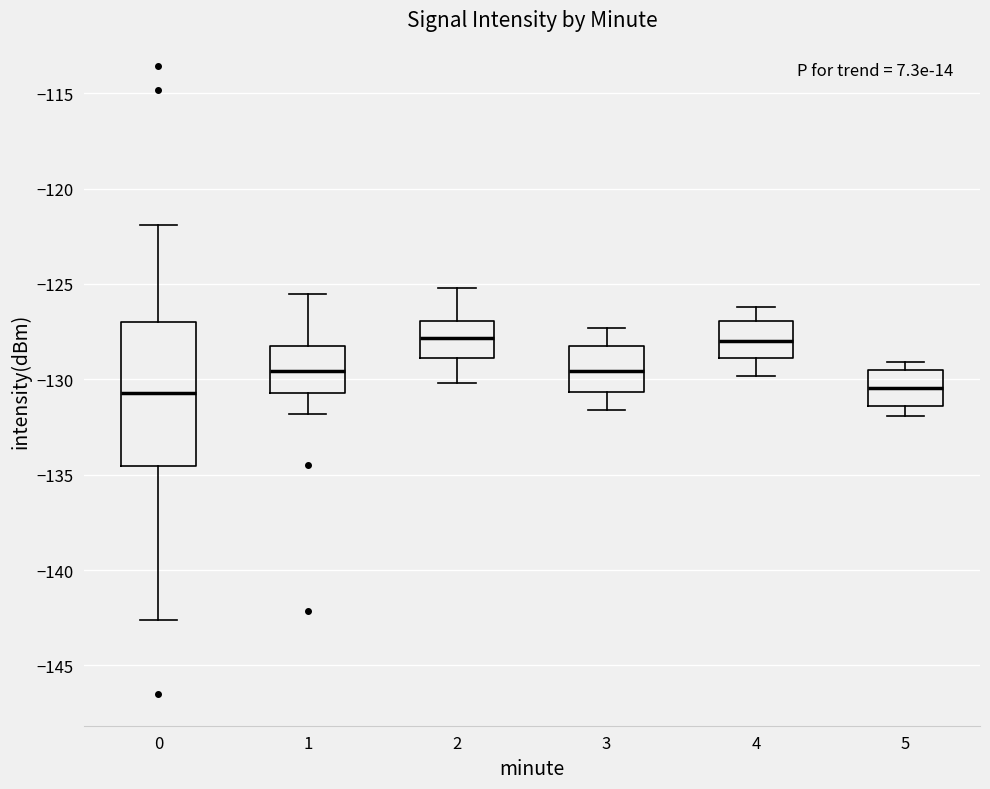

Which box is the tallest, from its lower edge to its upper edge?

0